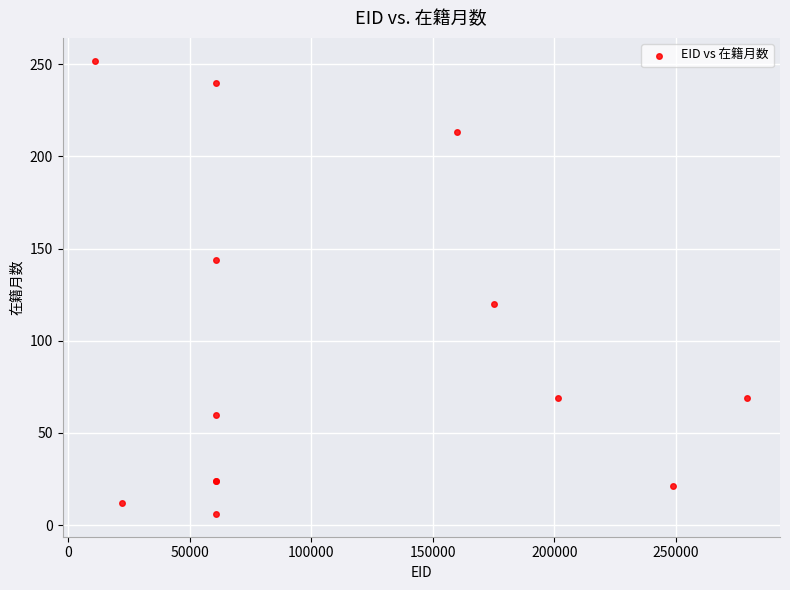

What Y value in the scatter plot is closest to 129?

120